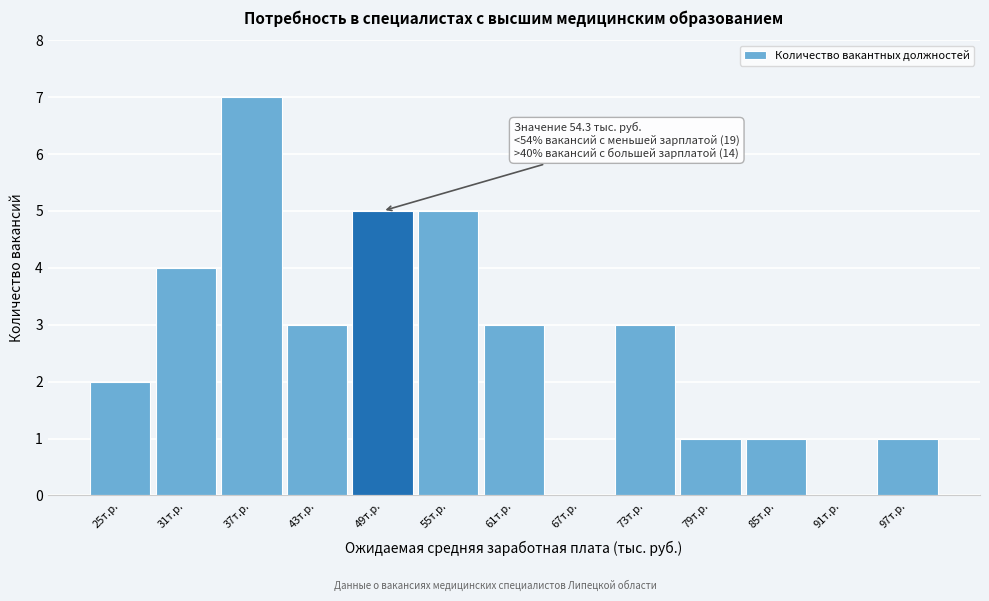

Reading left to right, what are all the values shown in this chart?

25т.р.=2	31т.р.=4	37т.р.=7	43т.р.=3	49т.р.=5	55т.р.=5	61т.р.=3	67т.р.=0	73т.р.=3	79т.р.=1	85т.р.=1	91т.р.=0	97т.р.=1